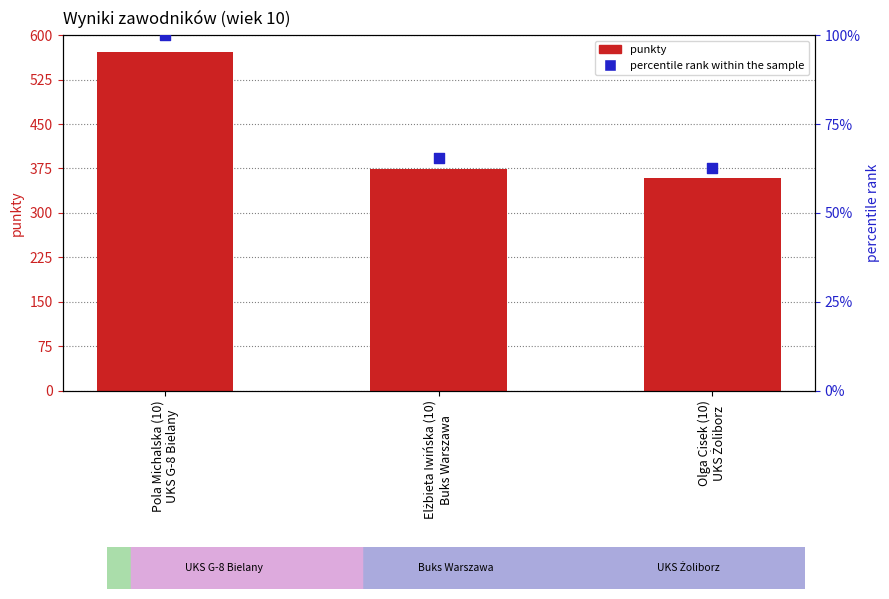

Which series contains the lowest Y value?

percentile rank within the sample